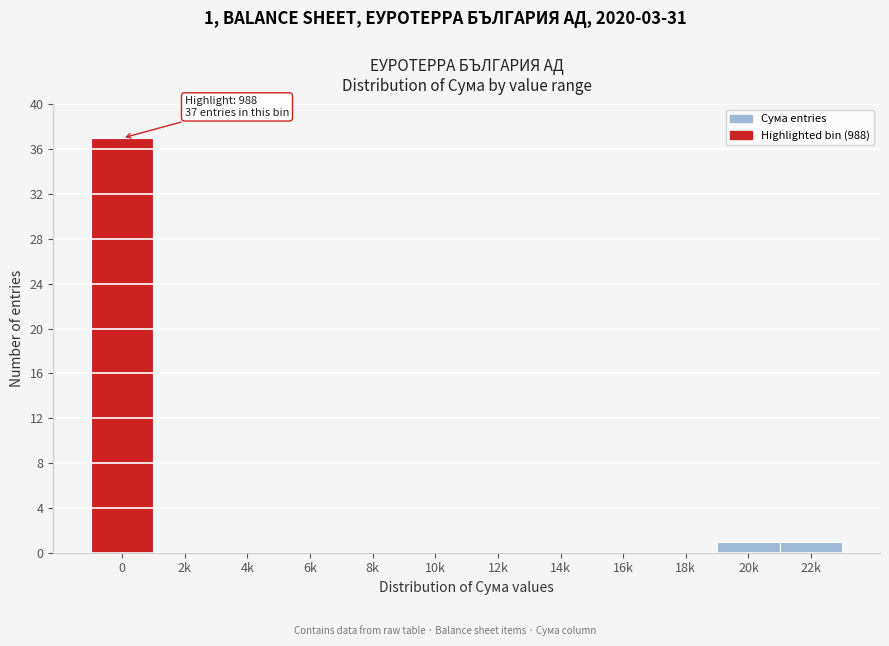

Reading left to right, what are all the values shown in this chart?

0=37	2k=0	4k=0	6k=0	8k=0	10k=0	12k=0	14k=0	16k=0	18k=0	20k=1	22k=1